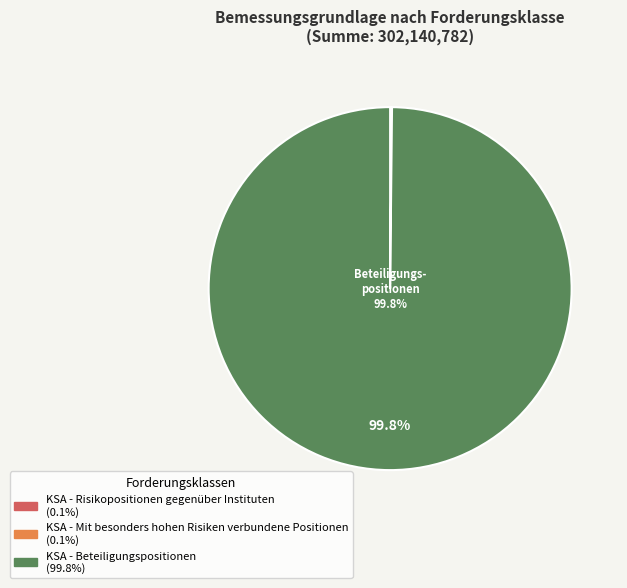

Which slice represents more than half of the pie?

KSA - Beteiligungspositionen